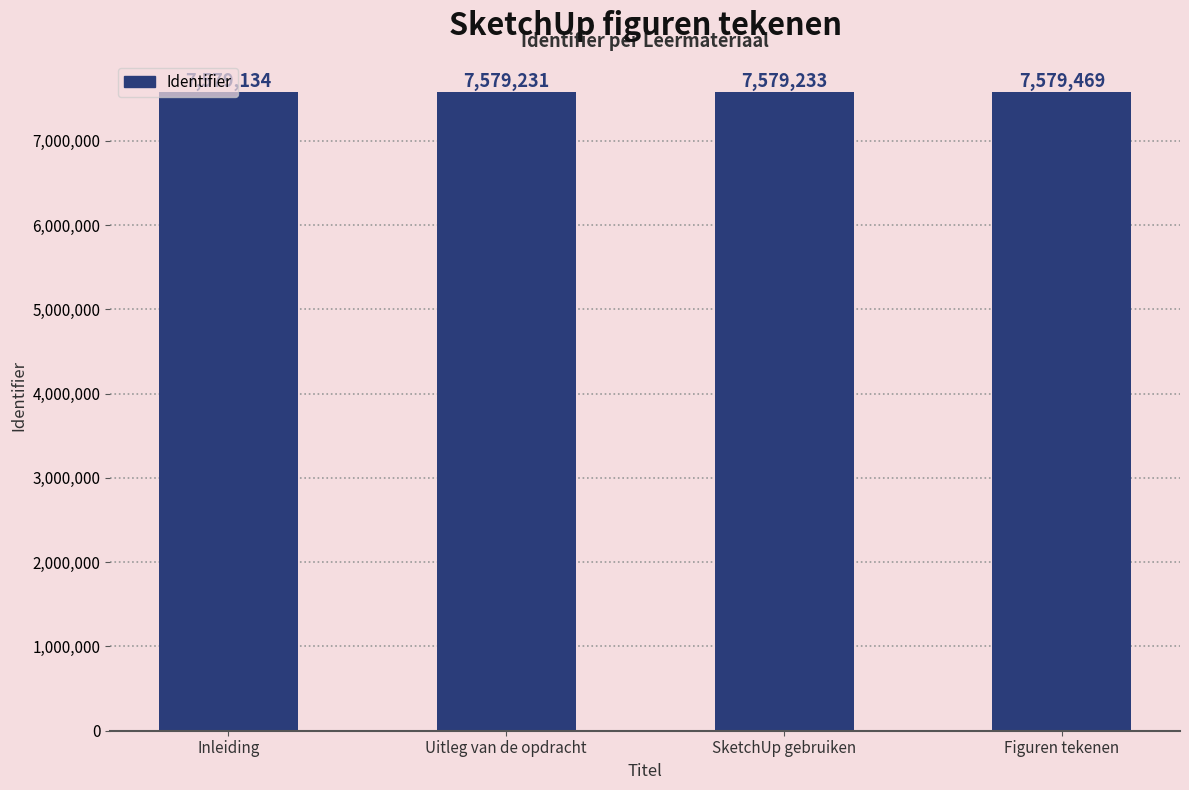

What is the change in value from Inleiding to Figuren tekenen?

+335